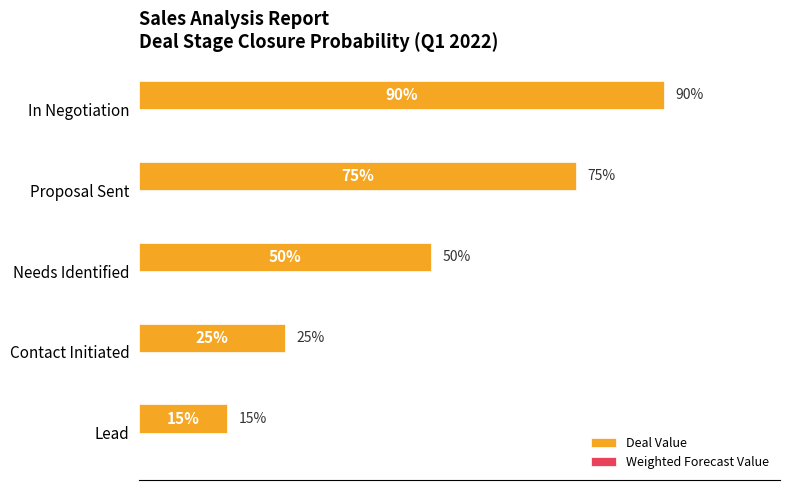

Are the bars horizontal?

Yes